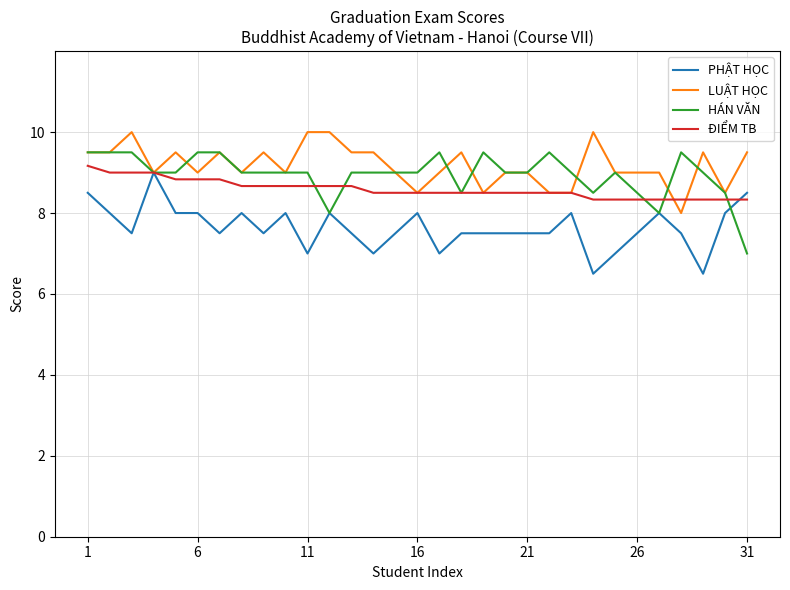

What is the lowest value of the LUẬT HỌC series?

8.0